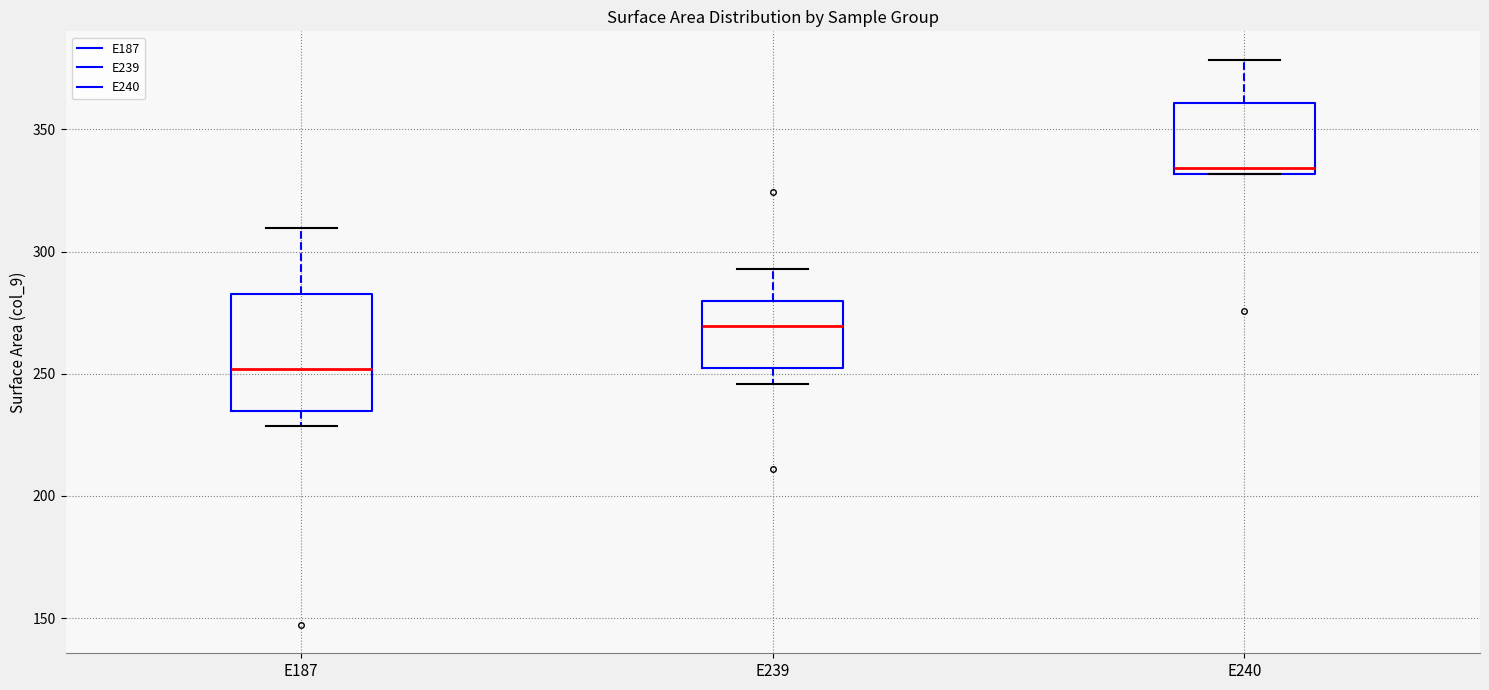

Which box has the lowest median line?

E187